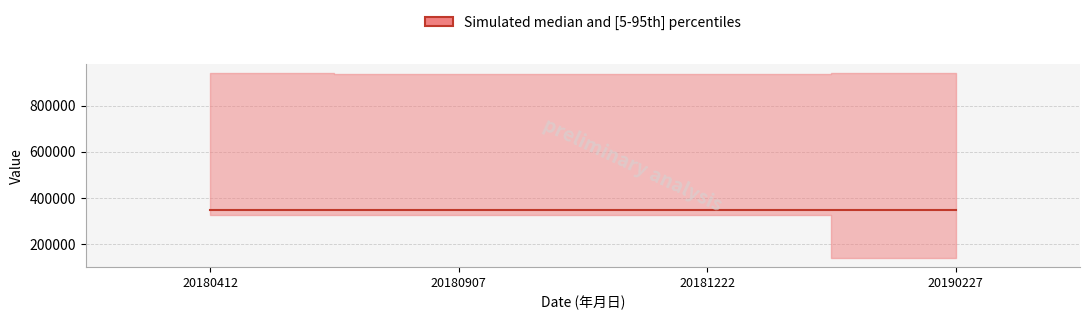

Does the chart display data point markers on the line(s)?

No